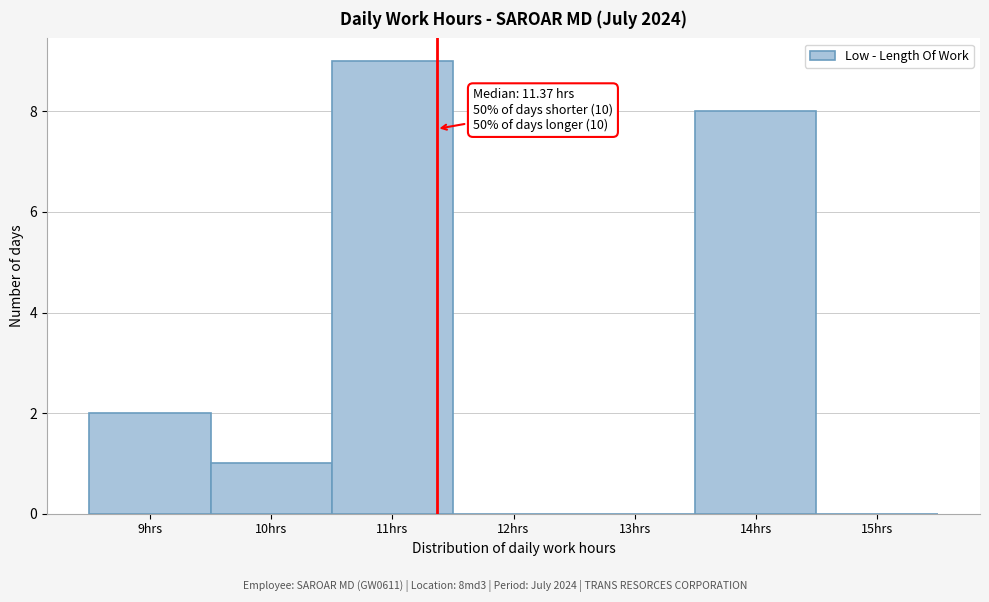

Over which range of the x-axis is the bar tallest?

10.5 to 11.5